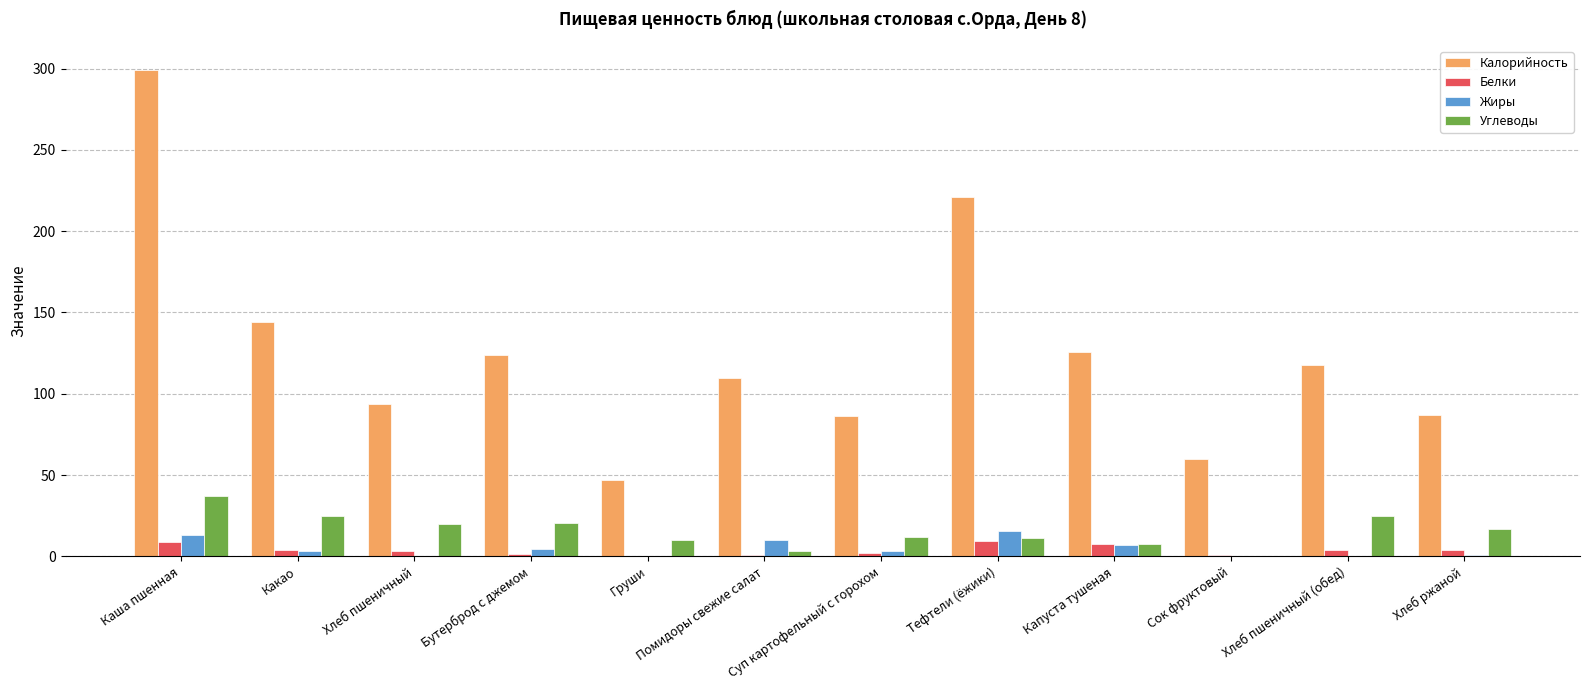

What is the sum of all Белки values?

45.0